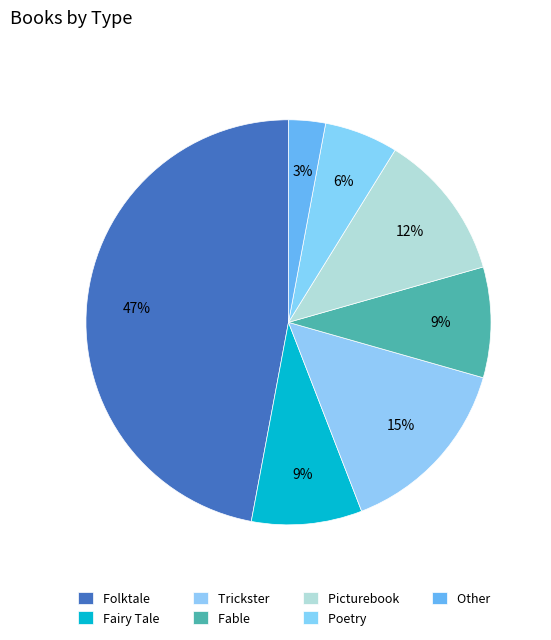

How many slices are in this pie chart?

7